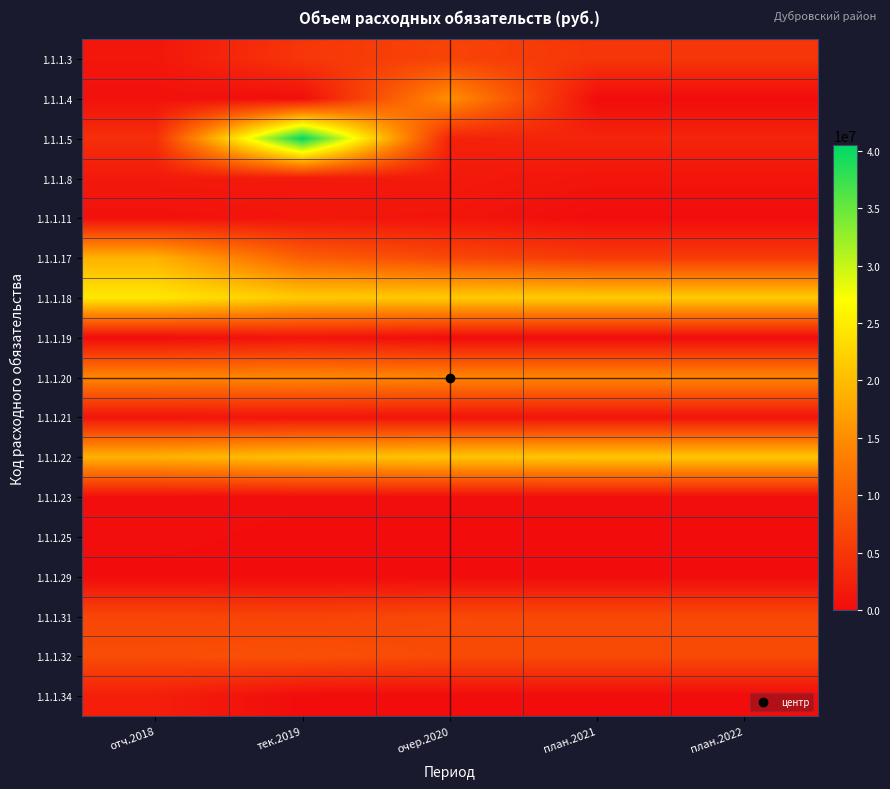

Between очер.2020 and план.2021, which is larger?

очер.2020